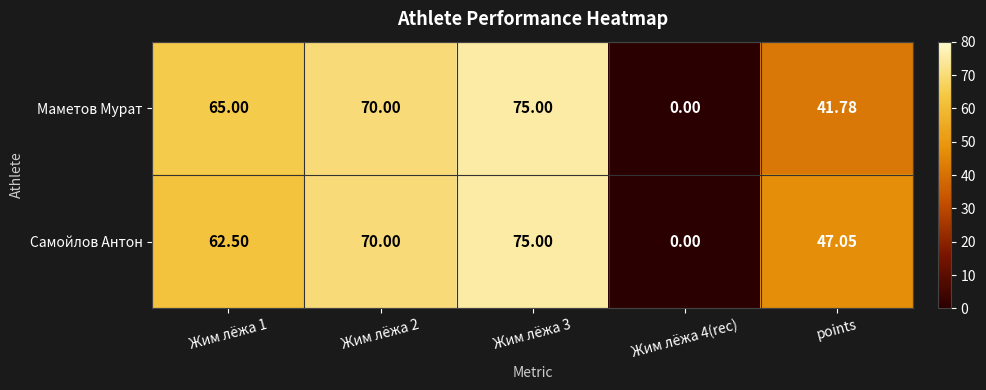

Rank the series at points from lowest to highest value.

Маметов Мурат, Самойлов Антон